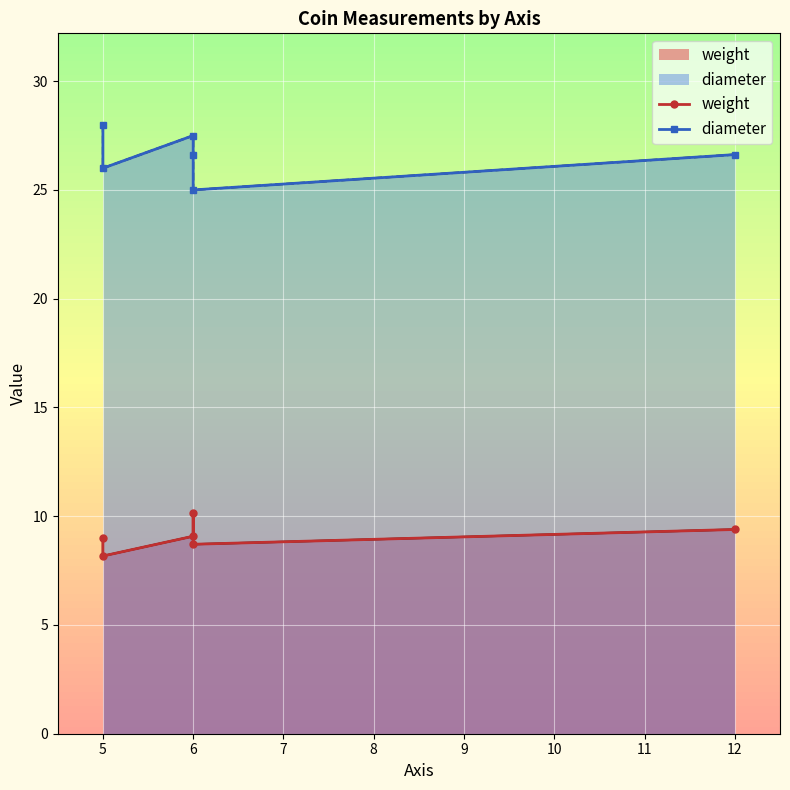

Is the value of weight at 12 greater than the value of diameter at 5?

No